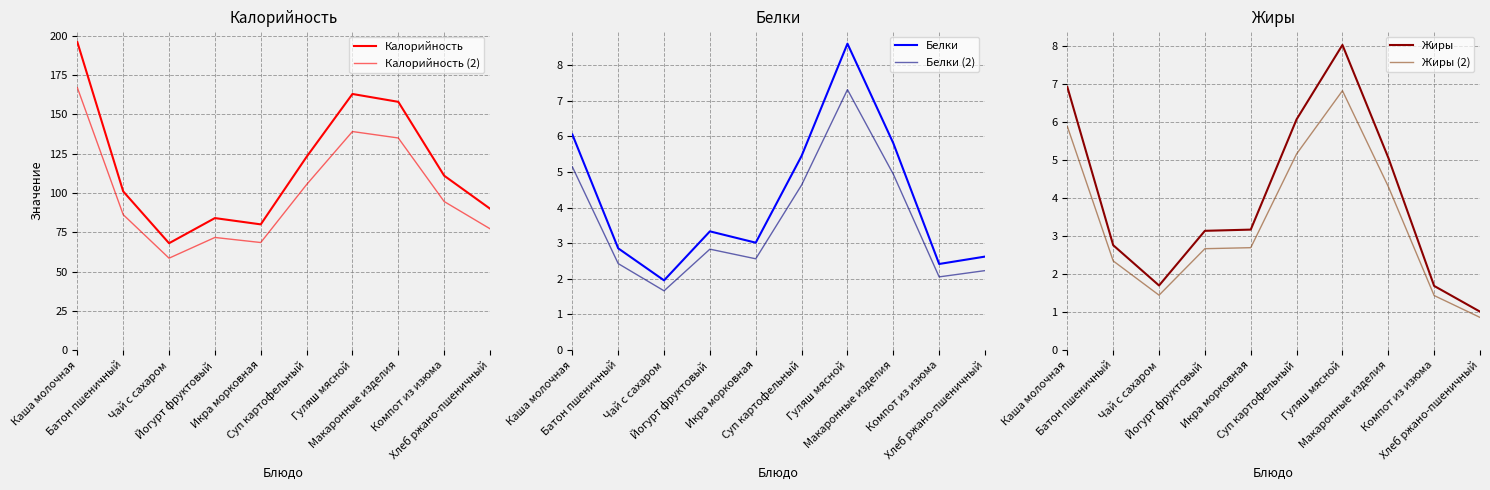

What is the minimum value for Жиры (2)?

0.9